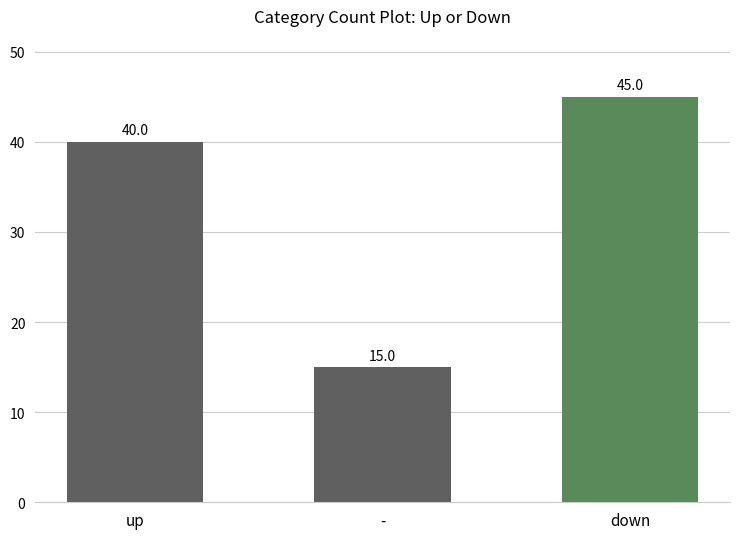

Reading left to right, transcribe all the data shown in this chart.

up=40	-=15	down=45